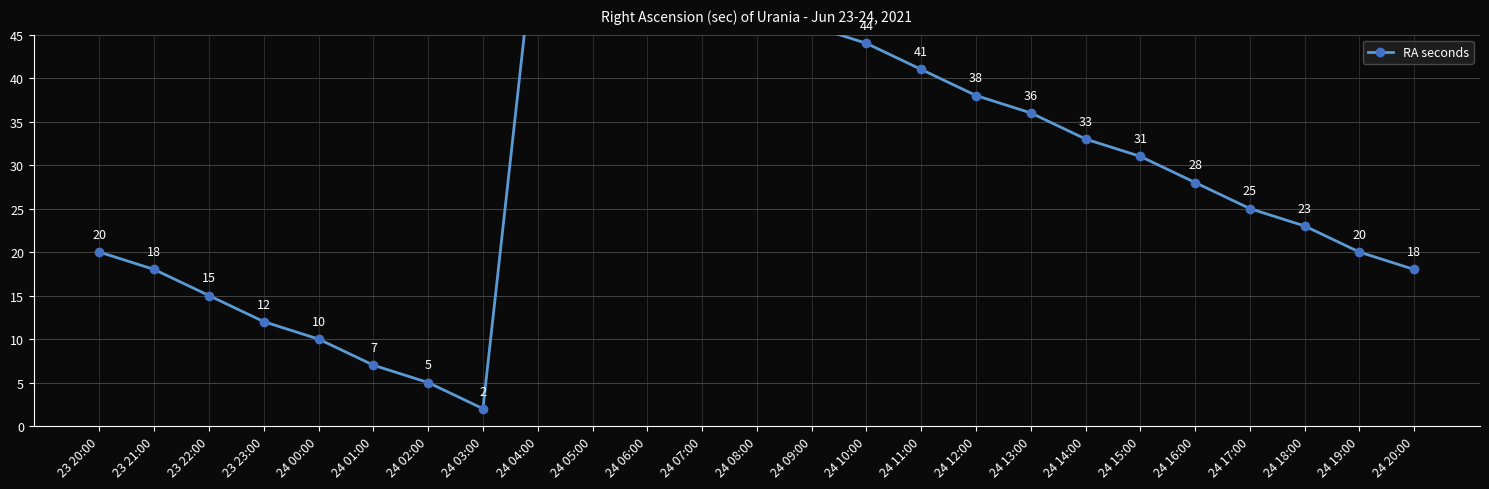

Reading left to right, extract all data points from this chart.

23 20:00=20	23 21:00=18	23 22:00=15	23 23:00=12	24 00:00=10	24 01:00=7	24 02:00=5	24 03:00=2	24 04:00=59	24 05:00=57	24 06:00=54	24 07:00=52	24 08:00=49	24 09:00=46	24 10:00=44	24 11:00=41	24 12:00=38	24 13:00=36	24 14:00=33	24 15:00=31	24 16:00=28	24 17:00=25	24 18:00=23	24 19:00=20	24 20:00=18